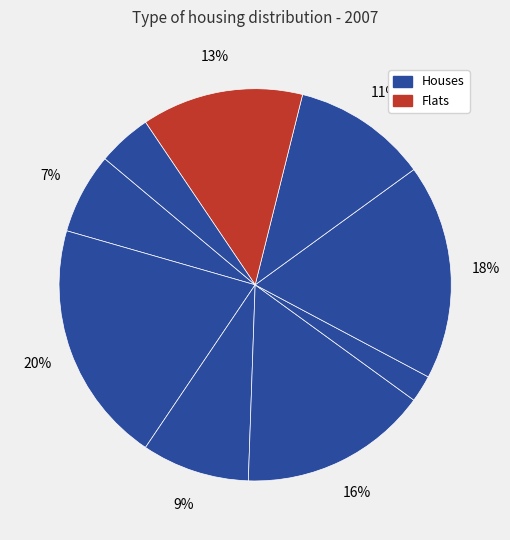

Is there any slice that represents more than half of the pie?

No